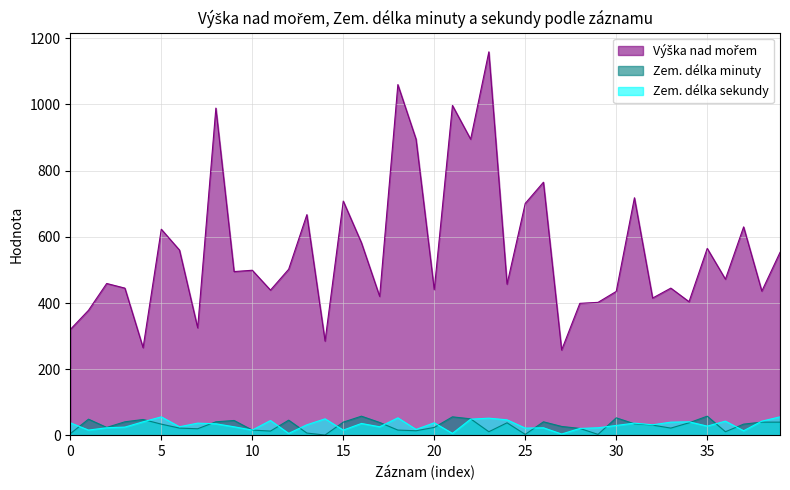

What is the maximum value shown in the chart?

1159